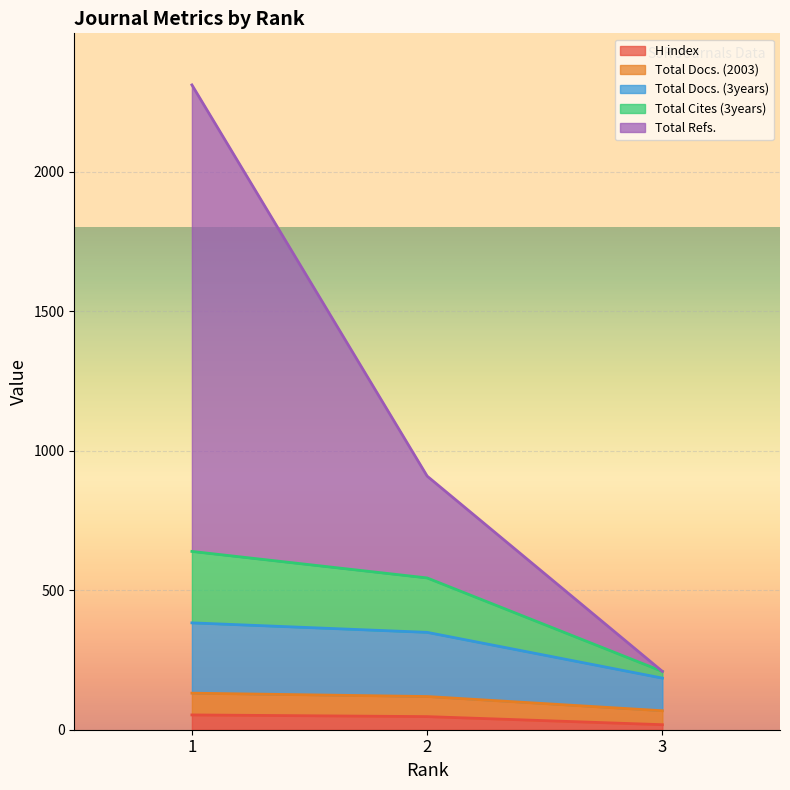

What is the difference between the highest and lowest values at 1?

2258